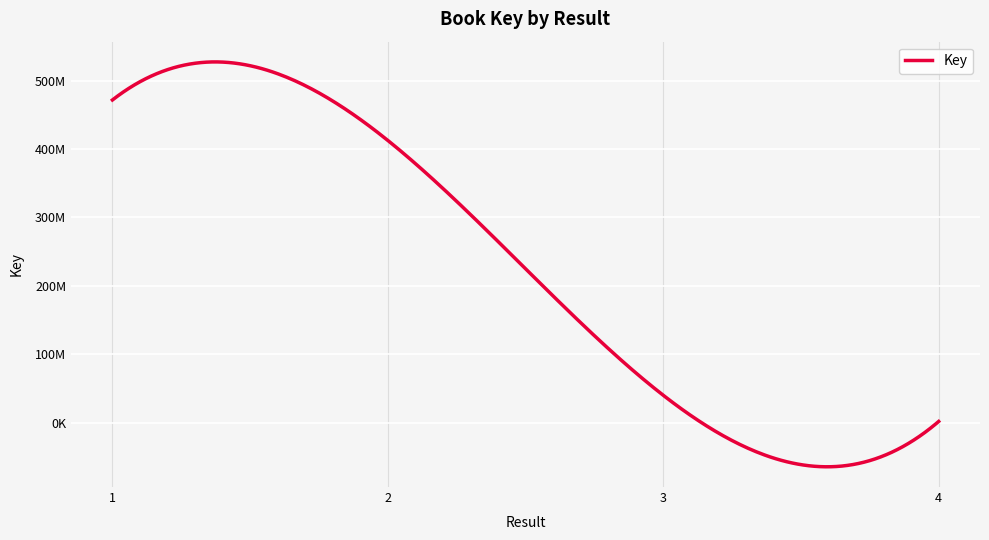

Reading left to right, transcribe all the data shown in this chart.

471632018	412506792	40128553	1876178